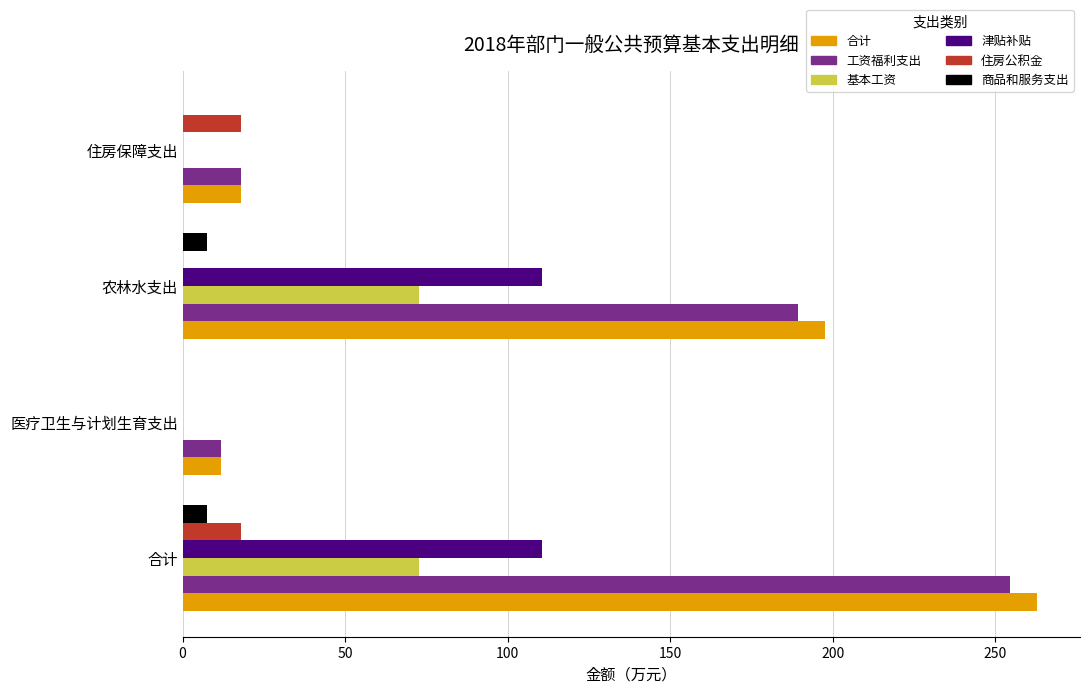

At which label is 工资福利支出 closest to 133?

农林水支出